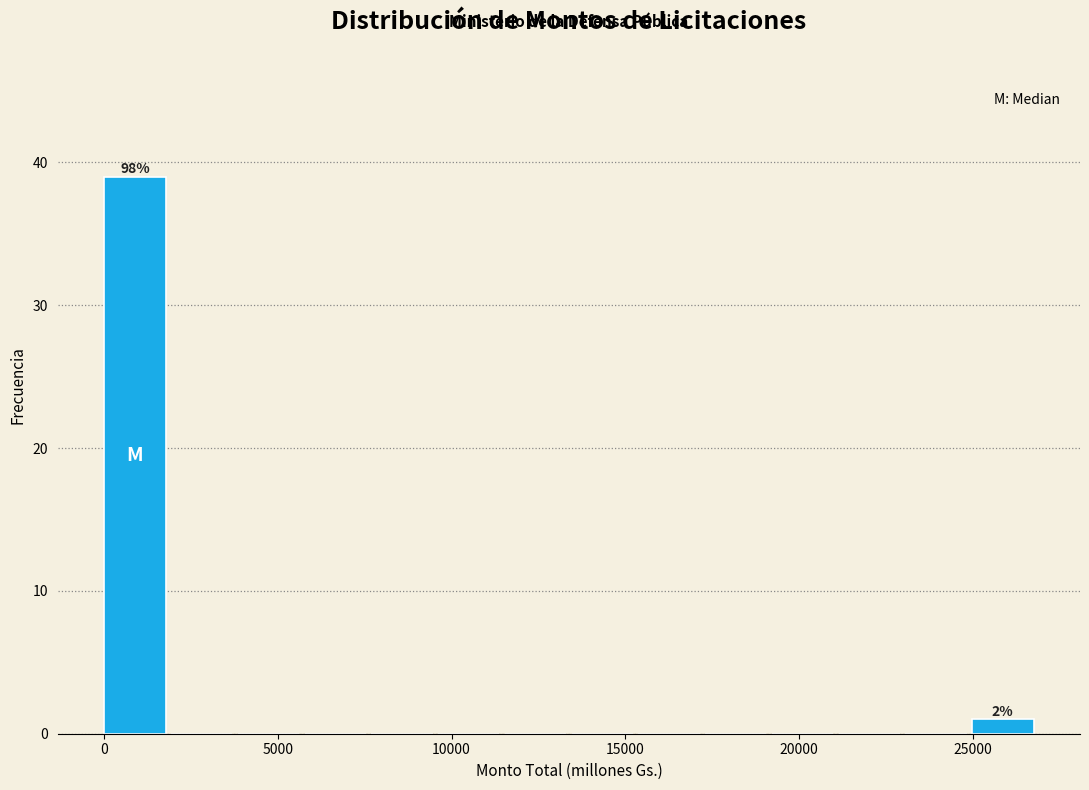

Read against the x-axis, roughly where is the centre of the tallest bar?

1000